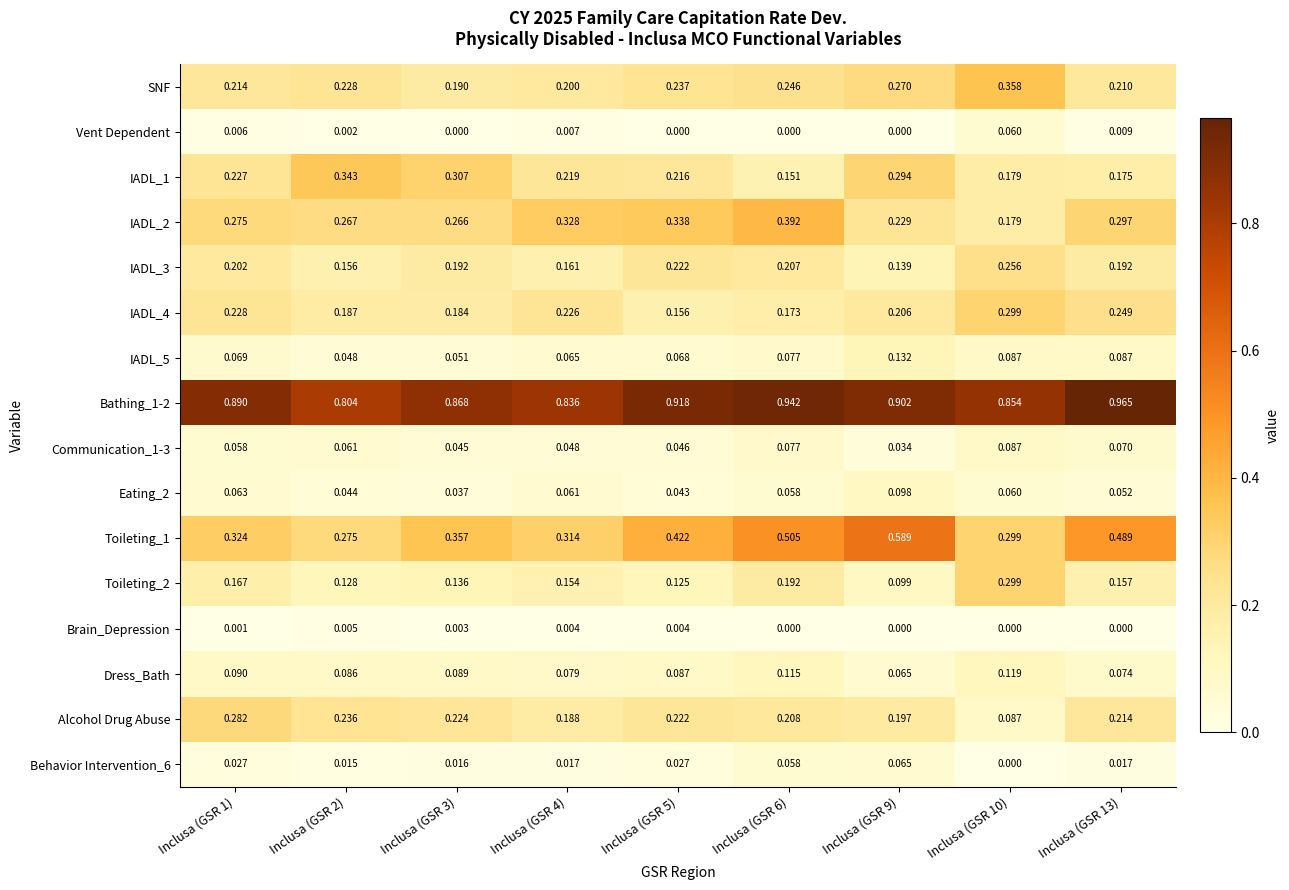

At how many categories does at least one series exceed 0?

9